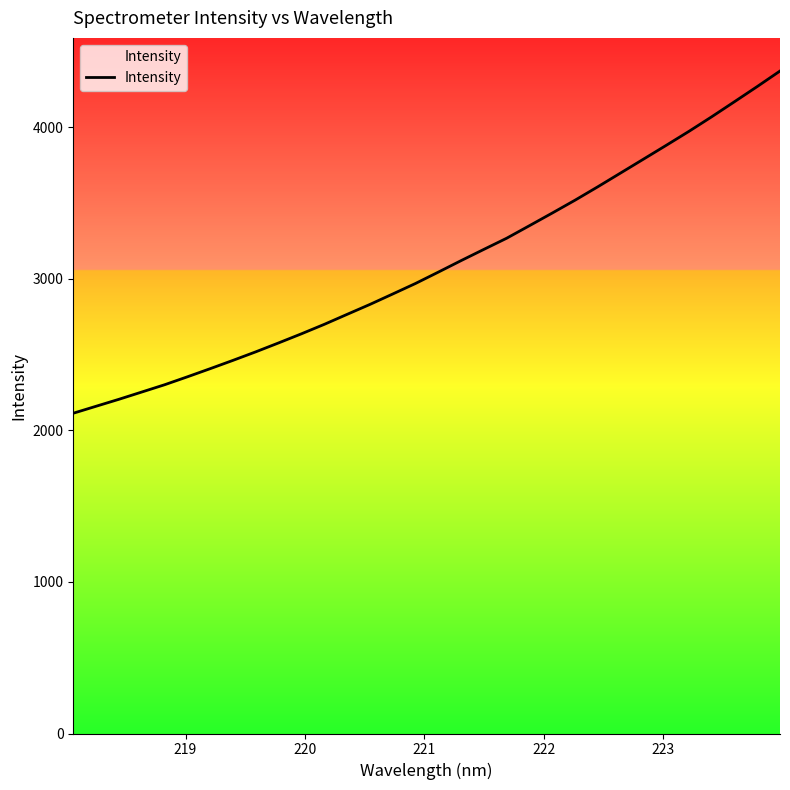

The value at 7 is 1198.2. True or false?

False